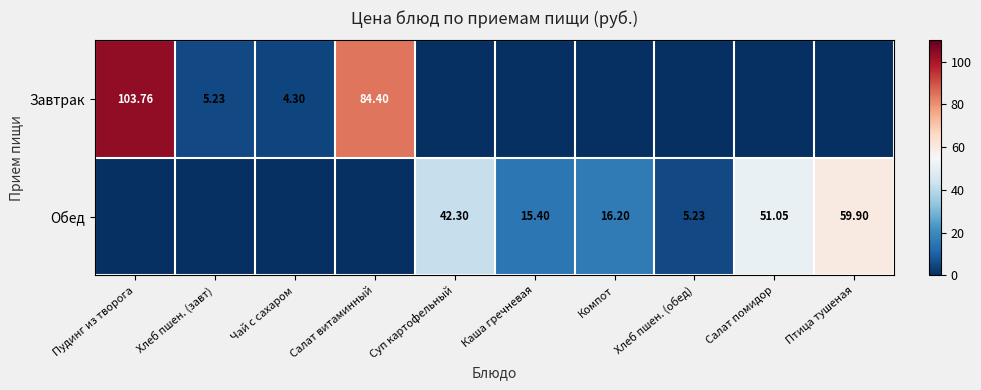

The value of Завтрак at Чай с сахаром is 6.5. True or false?

False